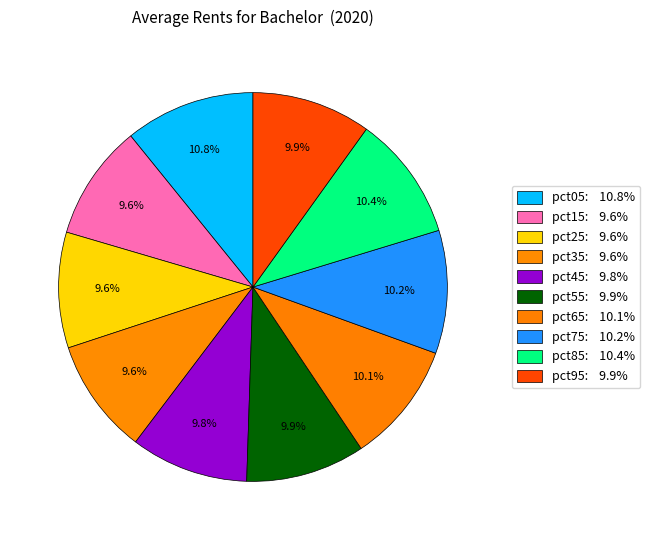

To the nearest percent, what is the combined percentage of pct95 and pct55?

20%